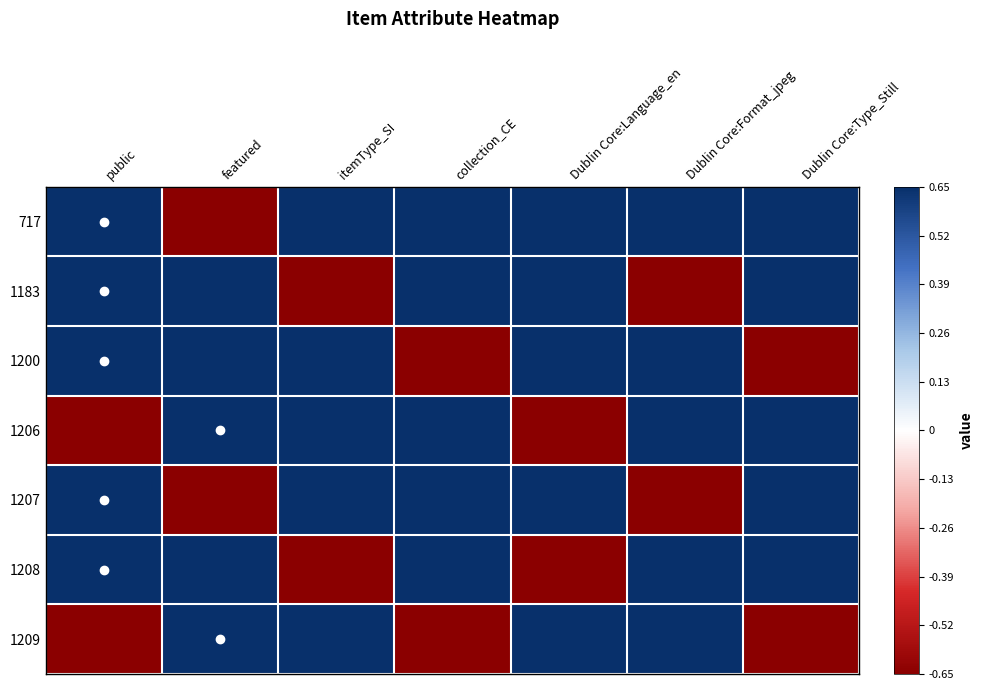

Reading left to right, transcribe all the data shown in this chart.

717: public=0.7	featured=-0.7	itemType_SI=0.7	collection_CE=0.7	Dublin Core:Language_en=0.7	Dublin Core:Format_jpeg=0.7	Dublin Core:Type_Still=0.7
1183: public=0.7	featured=0.7	itemType_SI=-0.7	collection_CE=0.7	Dublin Core:Language_en=0.7	Dublin Core:Format_jpeg=-0.7	Dublin Core:Type_Still=0.7
1200: public=0.7	featured=0.7	itemType_SI=0.7	collection_CE=-0.7	Dublin Core:Language_en=0.7	Dublin Core:Format_jpeg=0.7	Dublin Core:Type_Still=-0.7
1206: public=-0.7	featured=0.7	itemType_SI=0.7	collection_CE=0.7	Dublin Core:Language_en=-0.7	Dublin Core:Format_jpeg=0.7	Dublin Core:Type_Still=0.7
1207: public=0.7	featured=-0.7	itemType_SI=0.7	collection_CE=0.7	Dublin Core:Language_en=0.7	Dublin Core:Format_jpeg=-0.7	Dublin Core:Type_Still=0.7
1208: public=0.7	featured=0.7	itemType_SI=-0.7	collection_CE=0.7	Dublin Core:Language_en=-0.7	Dublin Core:Format_jpeg=0.7	Dublin Core:Type_Still=0.7
1209: public=-0.7	featured=0.7	itemType_SI=0.7	collection_CE=-0.7	Dublin Core:Language_en=0.7	Dublin Core:Format_jpeg=0.7	Dublin Core:Type_Still=-0.7